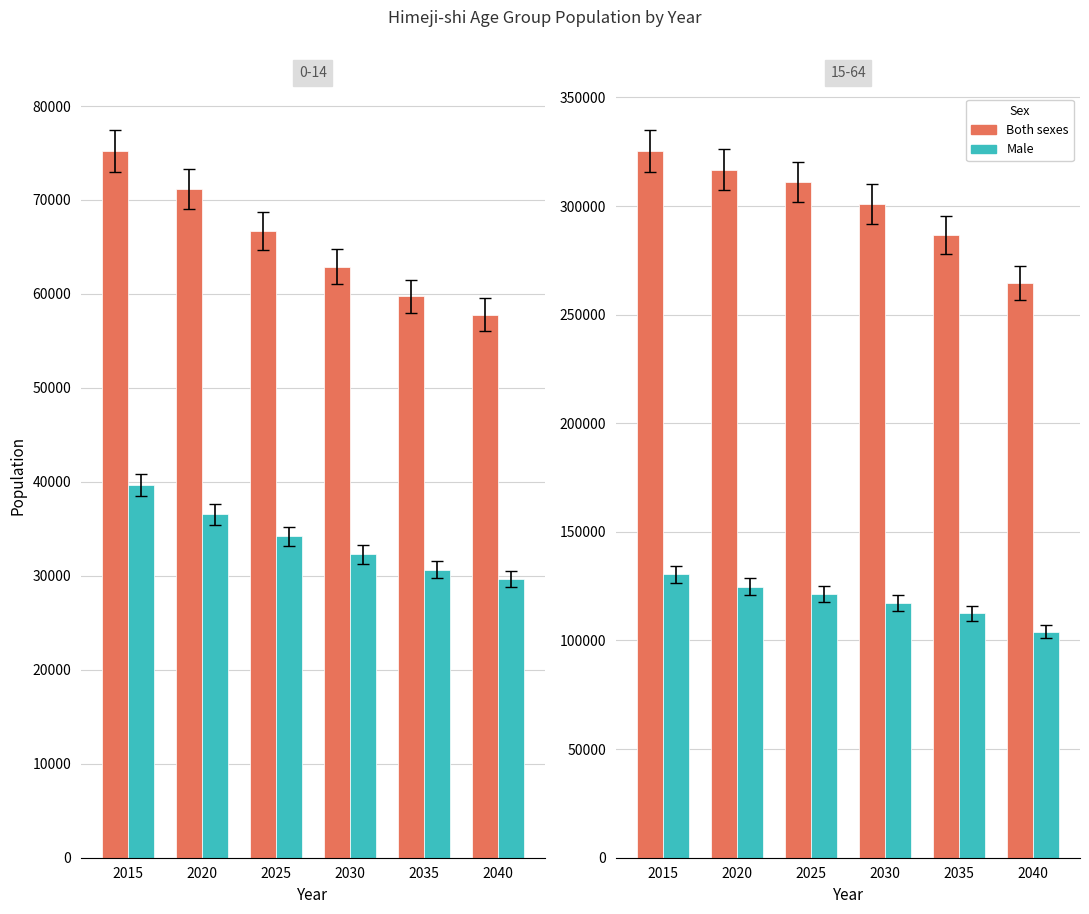

What is the sum of the Both sexes values at 2030 and 2020?

617723